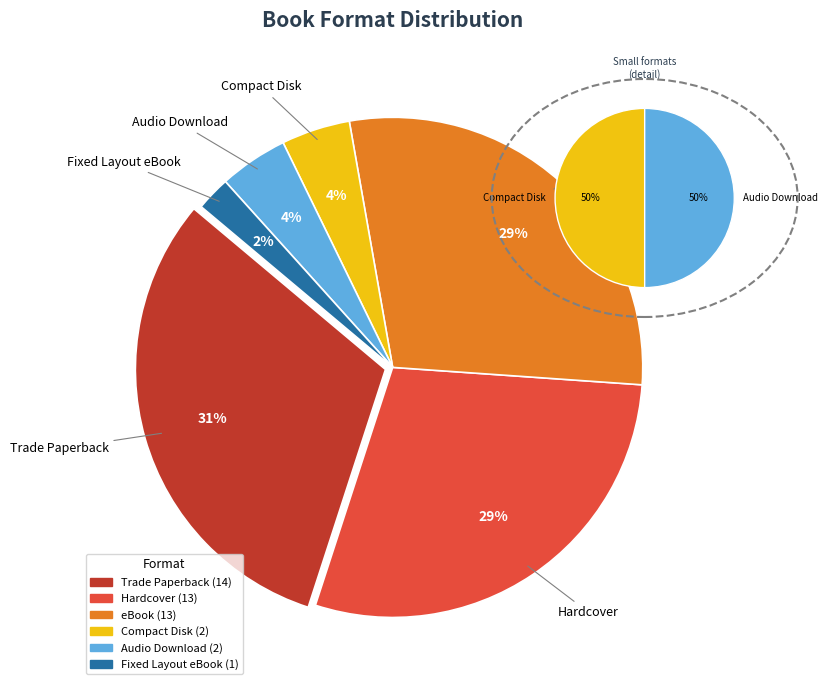

Is there any slice that represents more than half of the pie?

No